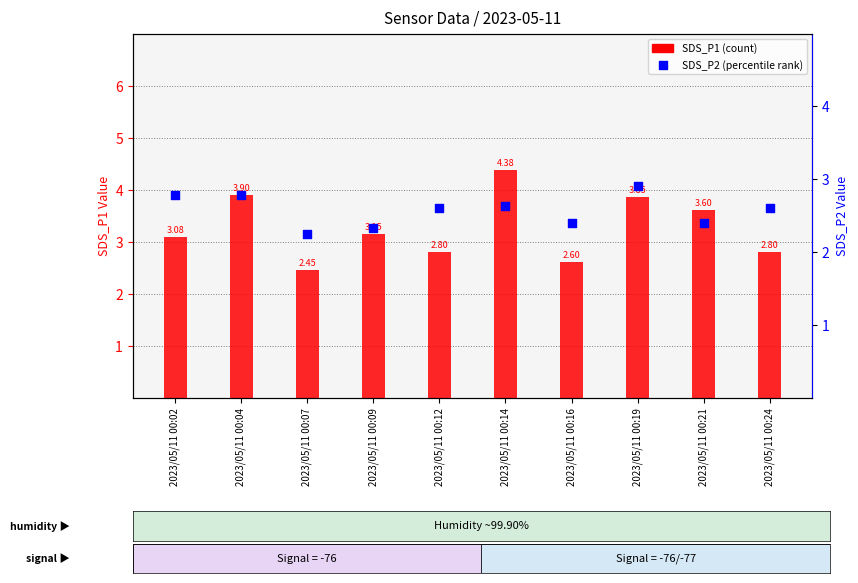

Which series has the widest spread of Y values?

SDS_P1